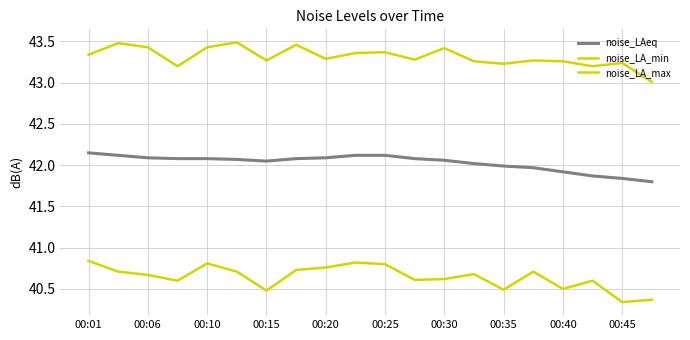

How many lines are shown in the chart?

3